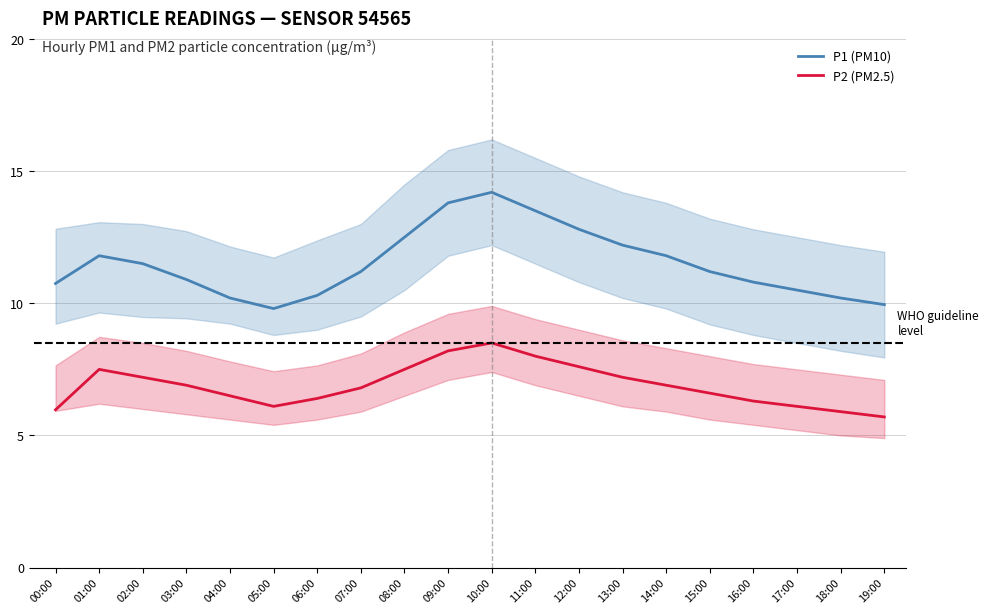

True or false: P2 (PM2.5) and P1 (PM10) cross at least once.

False